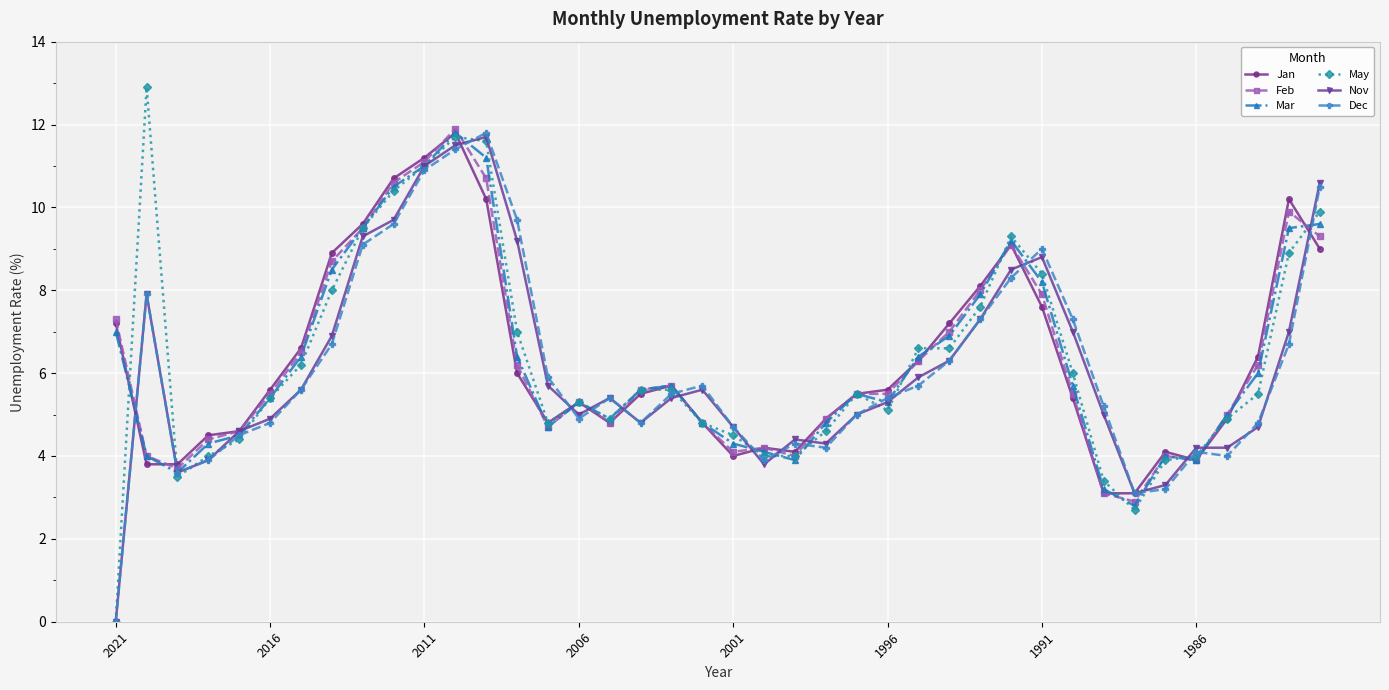

Which series has the widest spread of values?

May